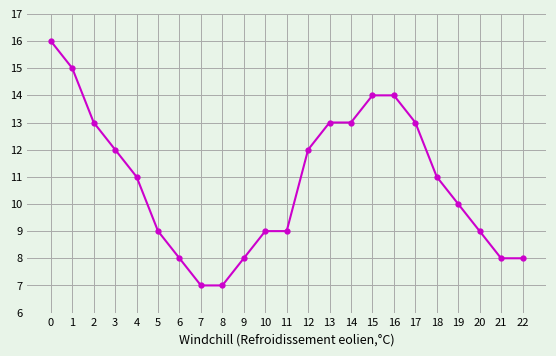

The value at 18 is 11. True or false?

True